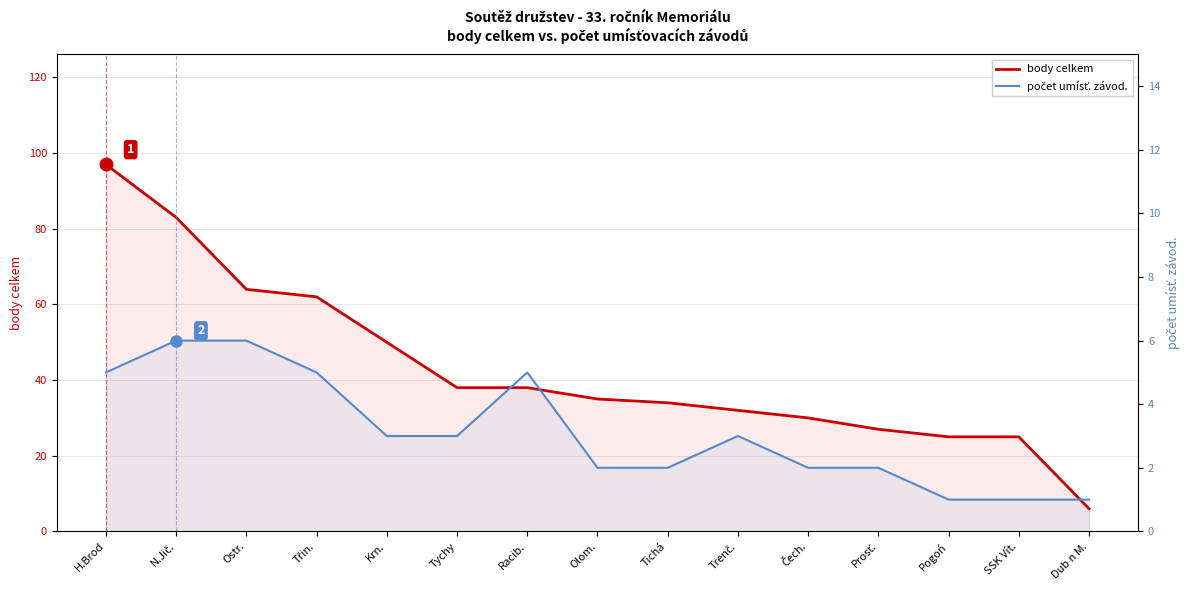

What are all the series names shown in the legend?

body celkem, počet umísť. závod.